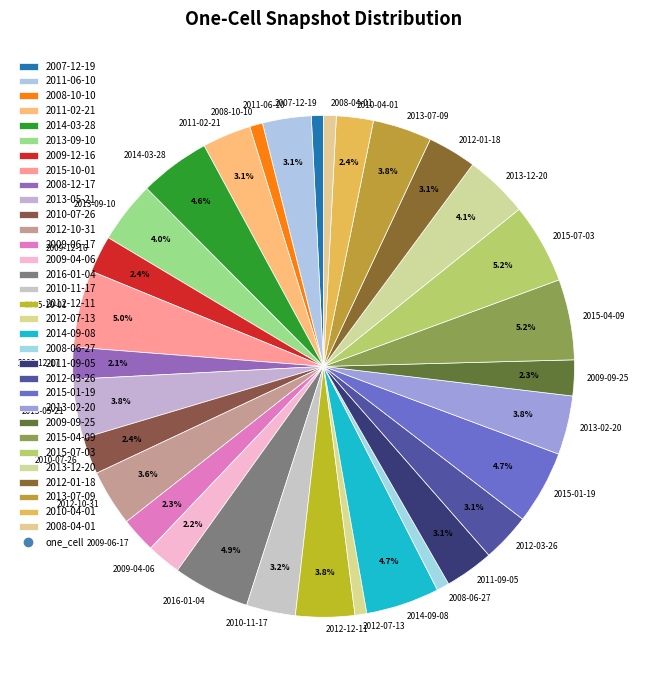

Does 2010-07-26 represent more than half of the total?

No